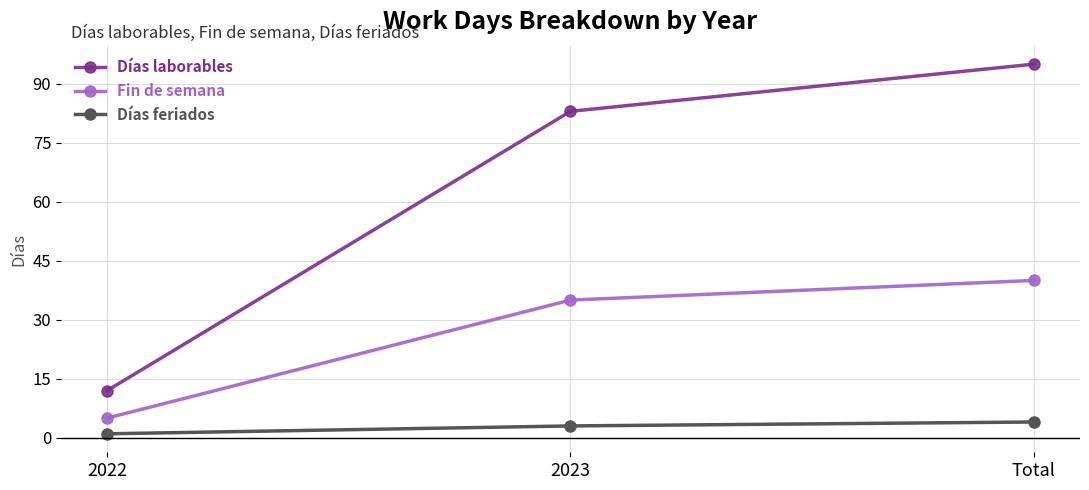

What is the total value across all series at 2022?

18